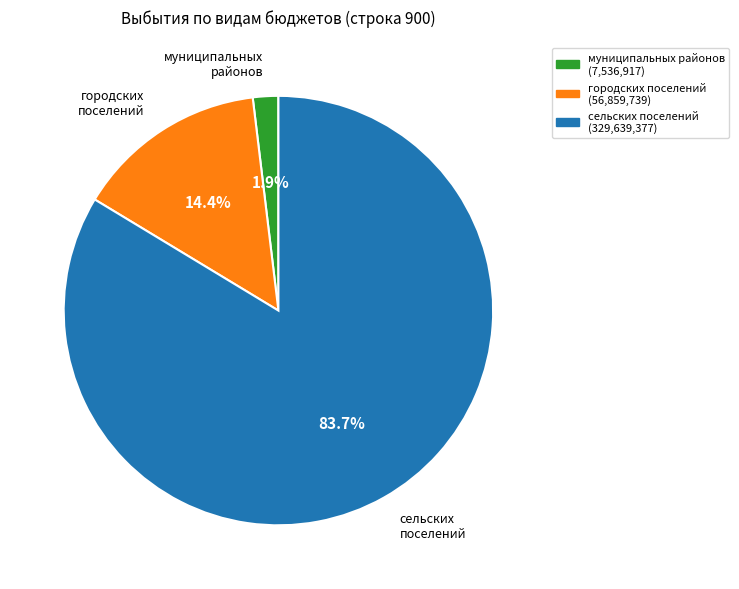

Approximately how many times larger is the value at сельских поселений compared to городских поселений?

5.8